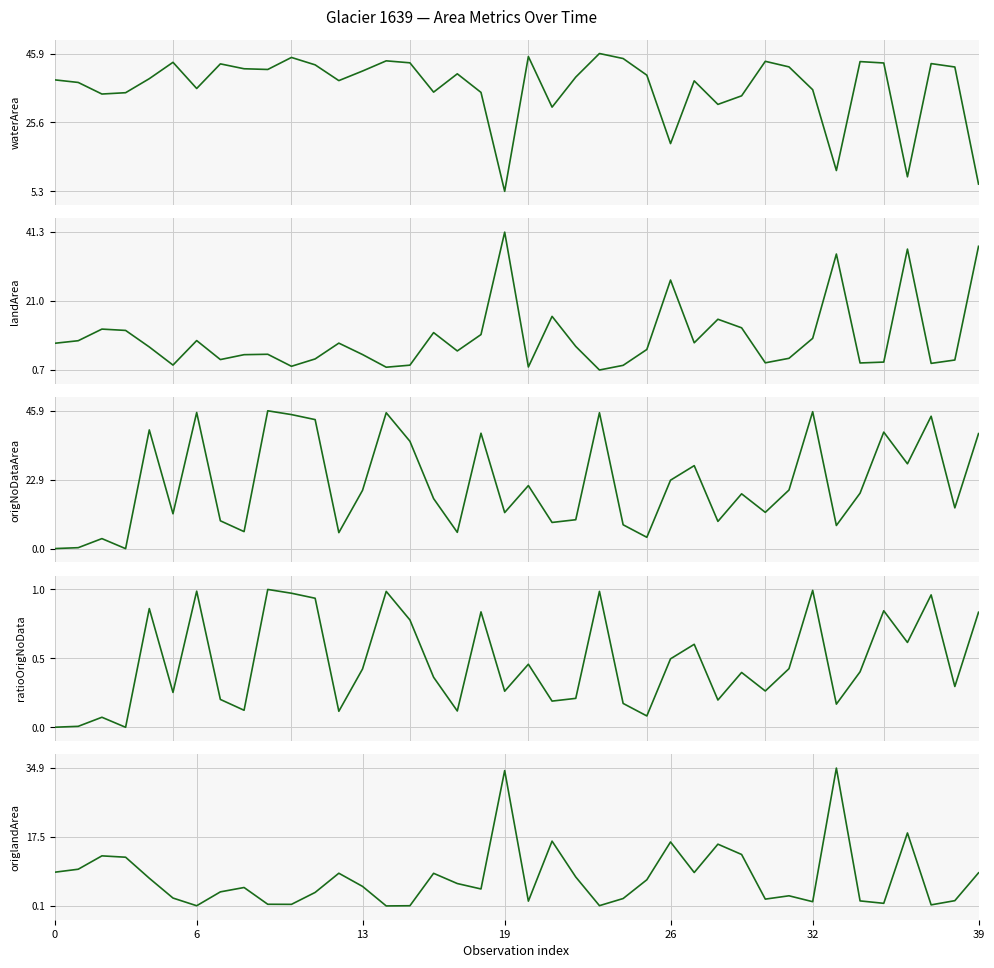

True or false: ratioOrigNoData and waterArea intersect in this chart.

False